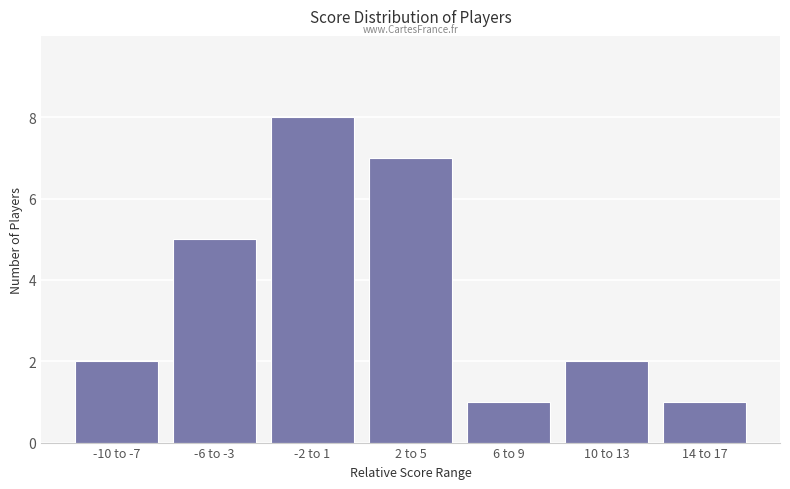

What is the sum of all values?

26